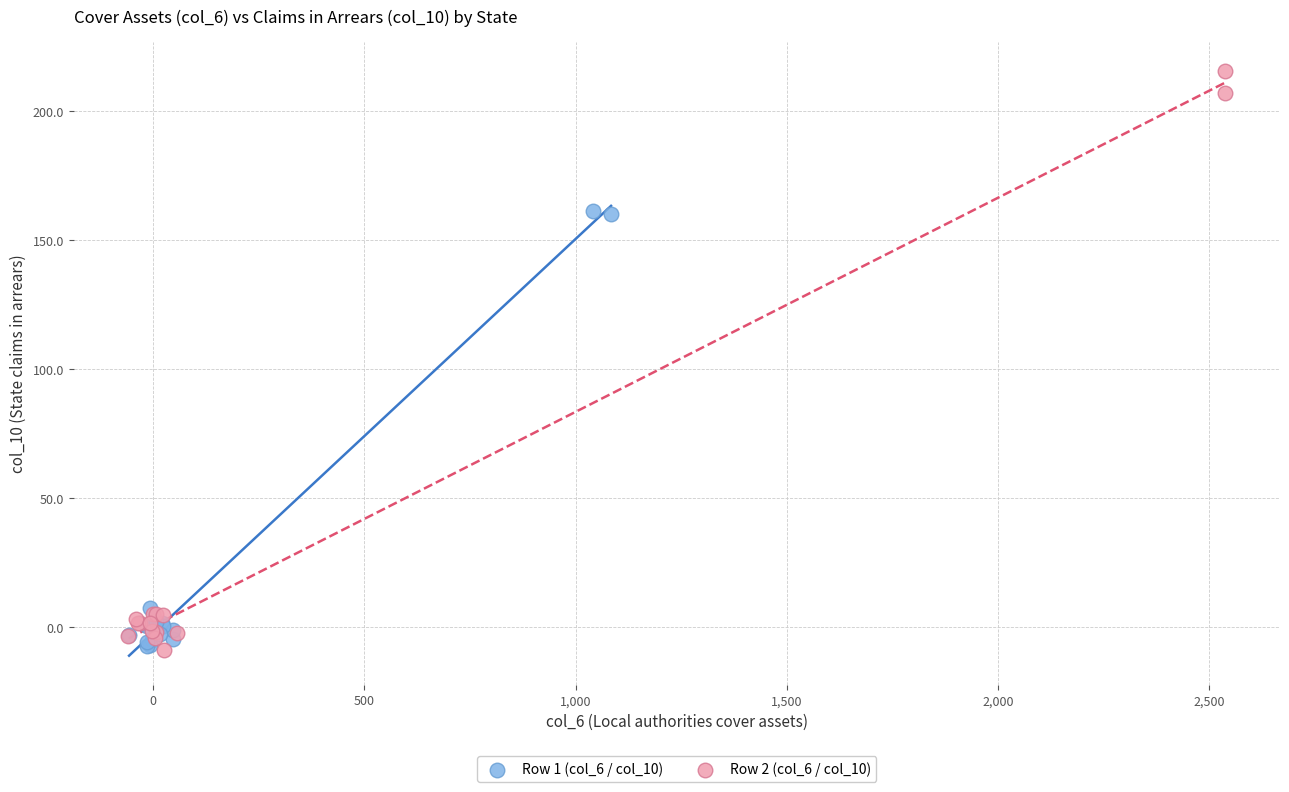

Which series contains the highest Y value?

Row 2 (col_6 / col_10)